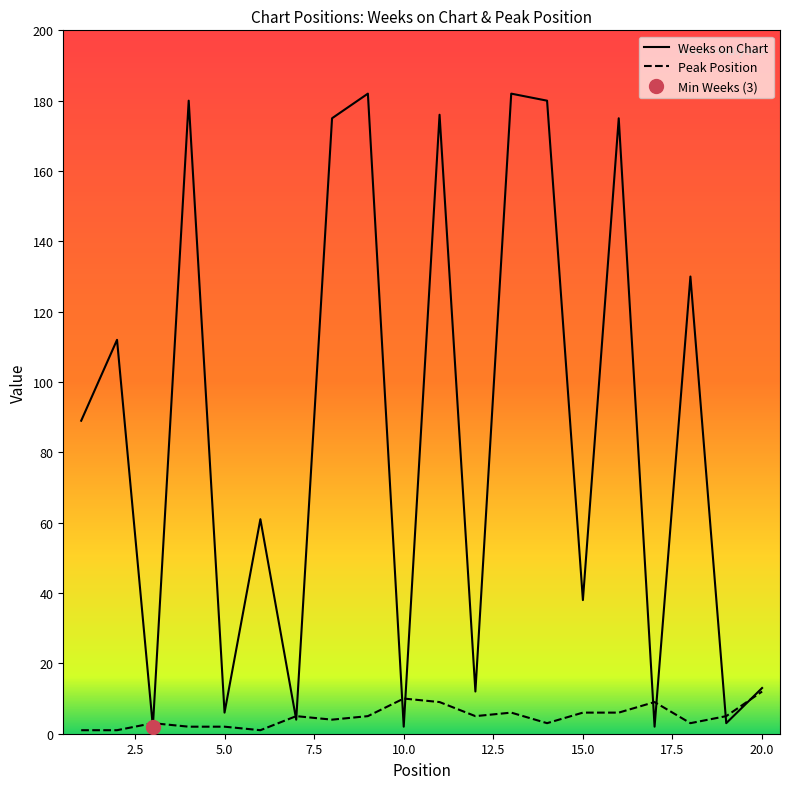

Which series ends up on top after the final intersection of Weeks on Chart and Peak Position?

Weeks on Chart